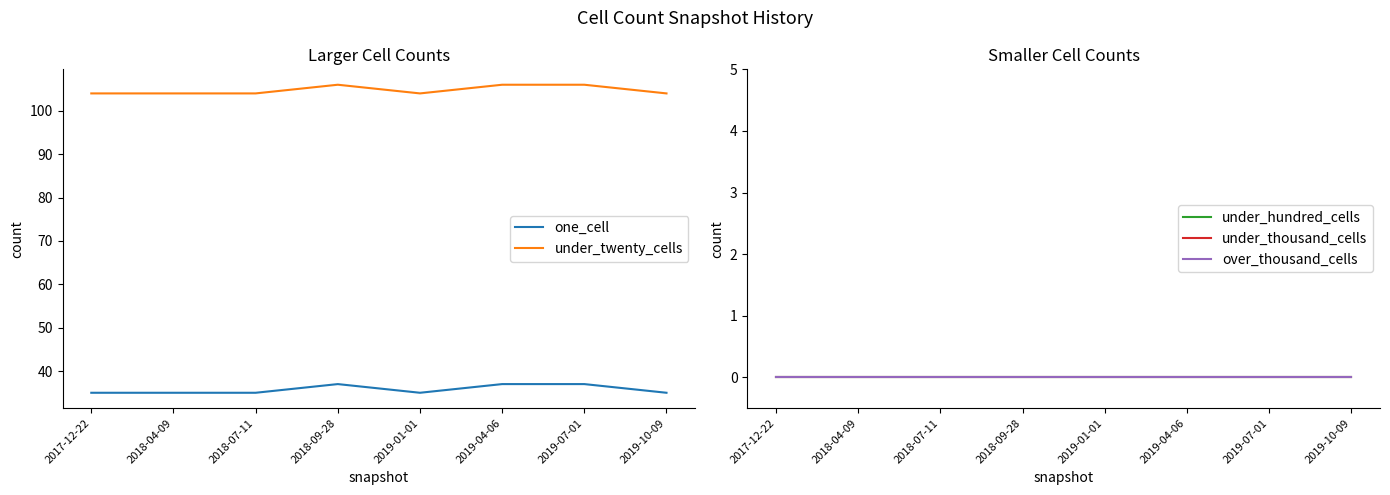

Reading left to right, extract all data points from this chart.

one_cell: 2017-12-22=35	2018-04-09=35	2018-07-11=35	2018-09-28=37	2019-01-01=35	2019-04-06=37	2019-07-01=37	2019-10-09=35
under_twenty_cells: 2017-12-22=104	2018-04-09=104	2018-07-11=104	2018-09-28=106	2019-01-01=104	2019-04-06=106	2019-07-01=106	2019-10-09=104
under_hundred_cells: 2017-12-22=0	2018-04-09=0	2018-07-11=0	2018-09-28=0	2019-01-01=0	2019-04-06=0	2019-07-01=0	2019-10-09=0
under_thousand_cells: 2017-12-22=0	2018-04-09=0	2018-07-11=0	2018-09-28=0	2019-01-01=0	2019-04-06=0	2019-07-01=0	2019-10-09=0
over_thousand_cells: 2017-12-22=0	2018-04-09=0	2018-07-11=0	2018-09-28=0	2019-01-01=0	2019-04-06=0	2019-07-01=0	2019-10-09=0